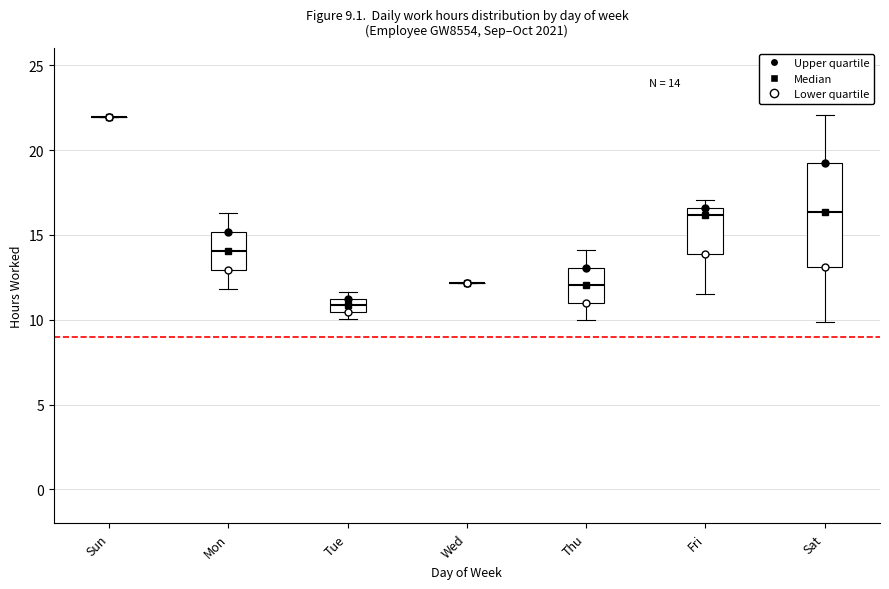

Comparing the boxes themselves (not the whiskers), which one is the tallest?

Sat